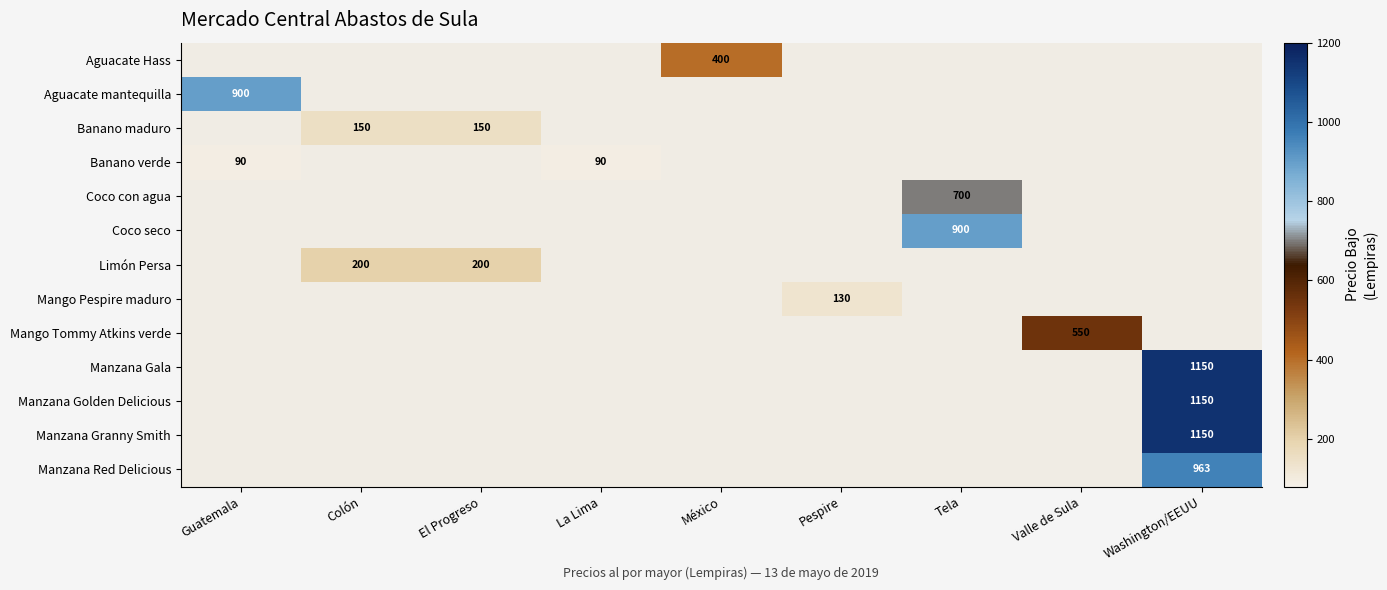

Is it true that Manzana Gala equals 1150 at Washington/EEUU?

True